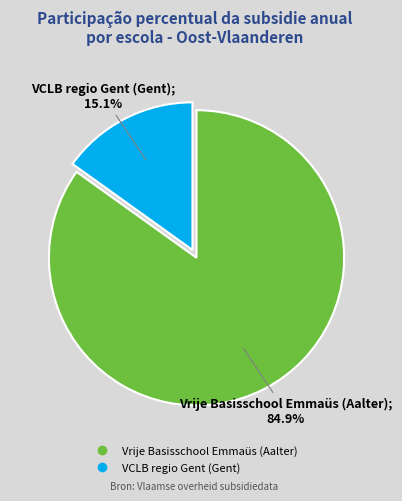

Which has a higher value, Vrije Basisschool Emmaüs (Aalter) or VCLB regio Gent (Gent)?

Vrije Basisschool Emmaüs (Aalter)